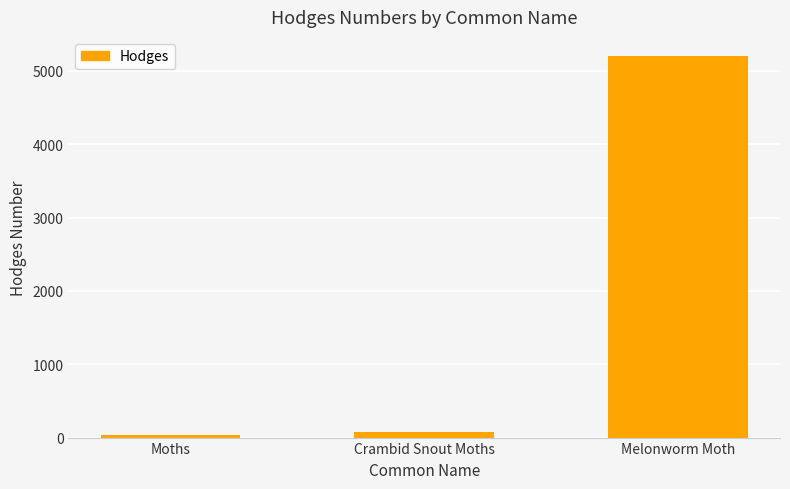

What position from the left is Crambid Snout Moths?

2